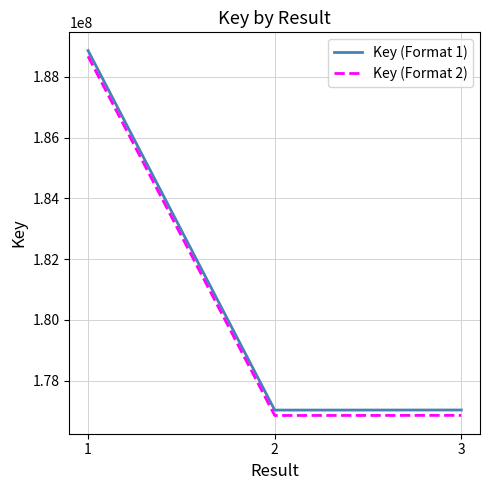

The value of Key (Format 2) at 2 is 176852281.7. True or false?

True